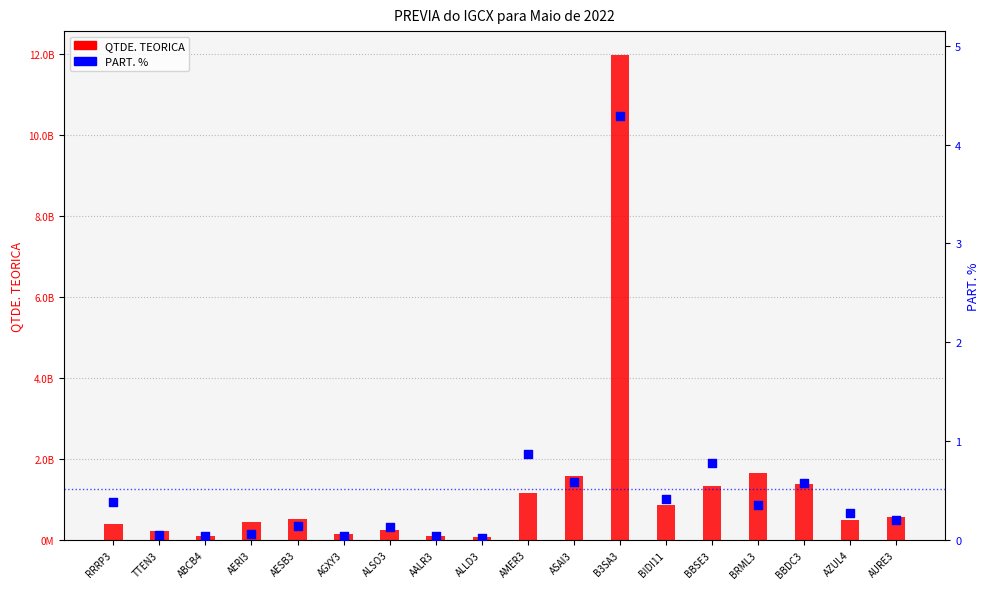

Which series contains the highest Y value?

QTDE. TEORICA